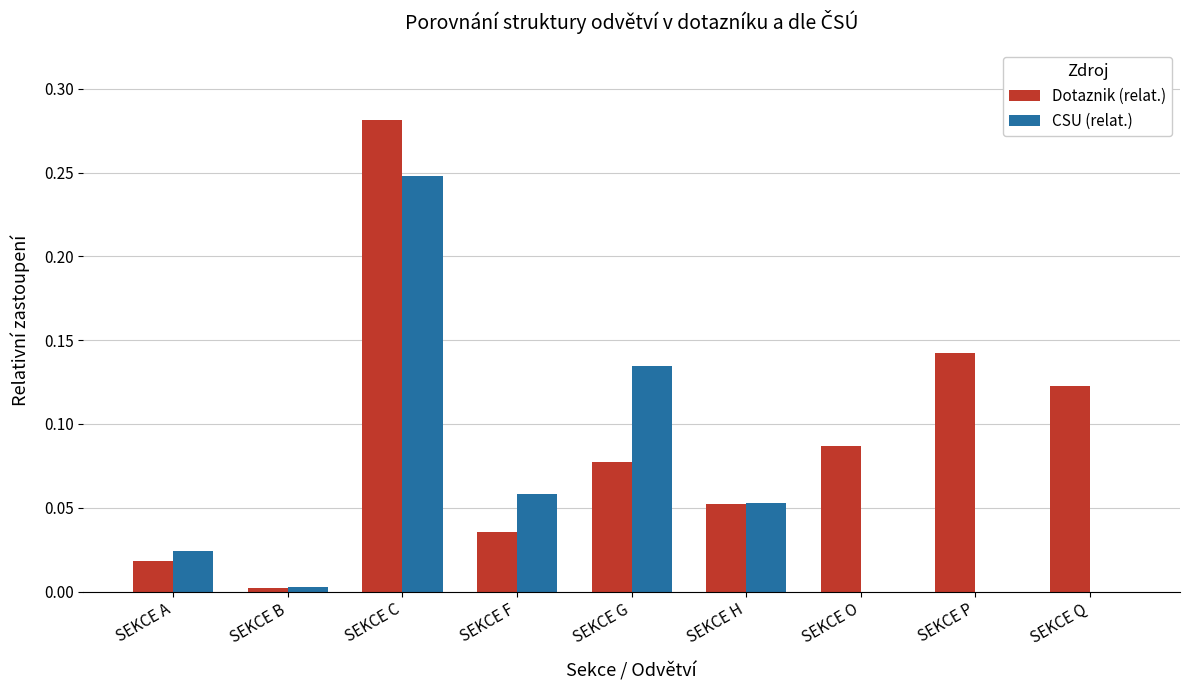

Which series has the widest spread of values?

Dotaznik (relat.)